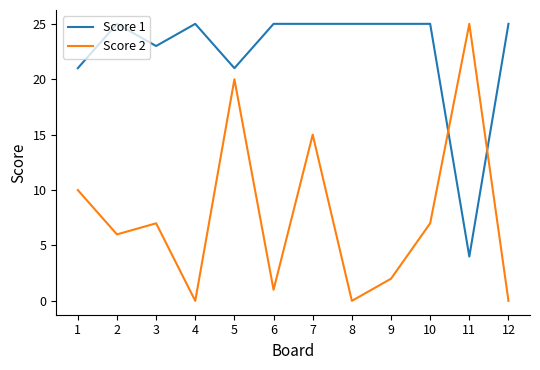

Between 1 and 5, which series saw the biggest shift?

Score 2